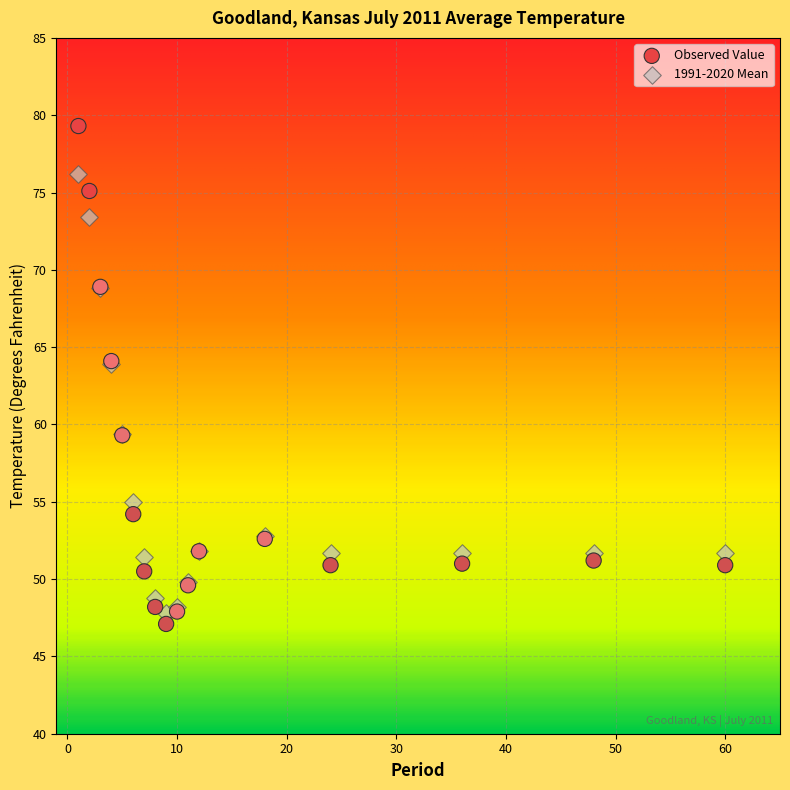

Which series has the largest Y range (max minus min)?

Observed Value